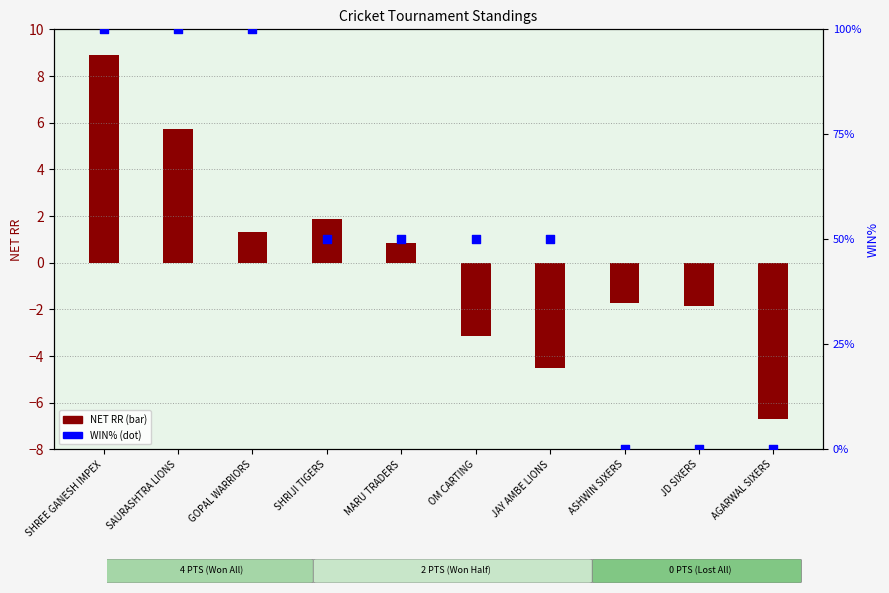

Is the value of WIN% at SAURASHTRA LIONS greater than the value of NET RR at SHREE GANESH IMPEX?

Yes